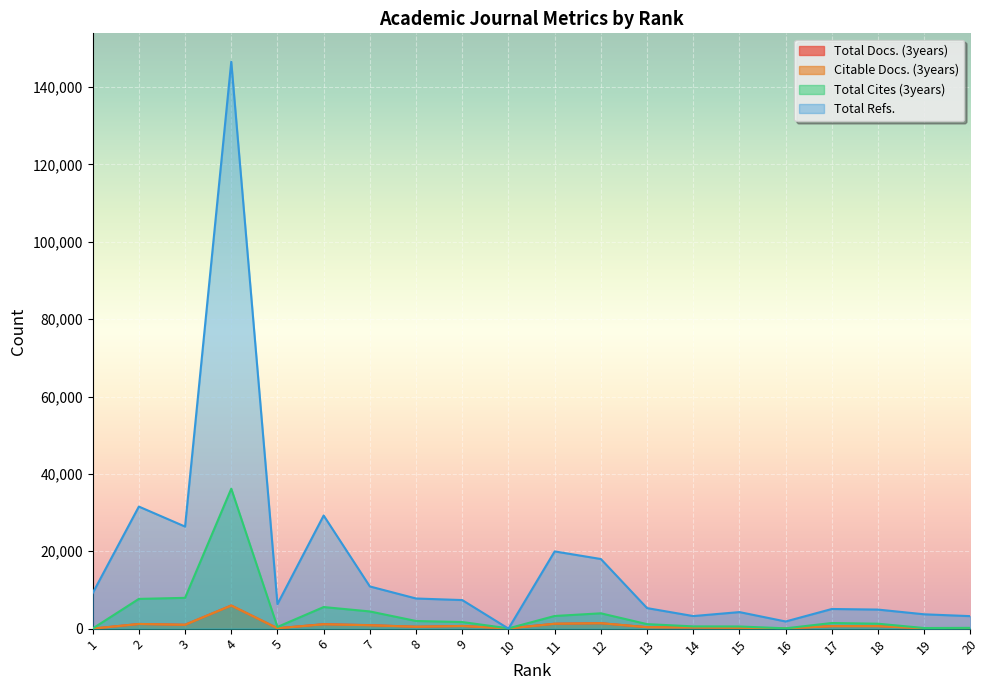

Is the value of Citable Docs. (3years) at 13 greater than the value of Total Refs. at 4?

No